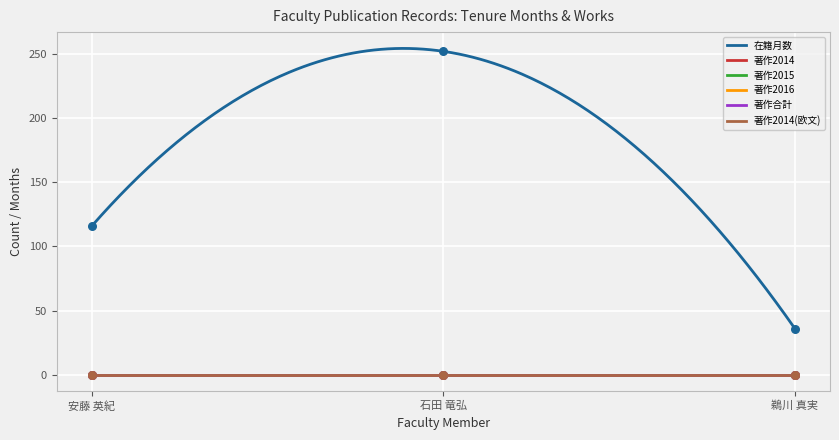

At which category is the sum across all series the highest?

石田 竜弘